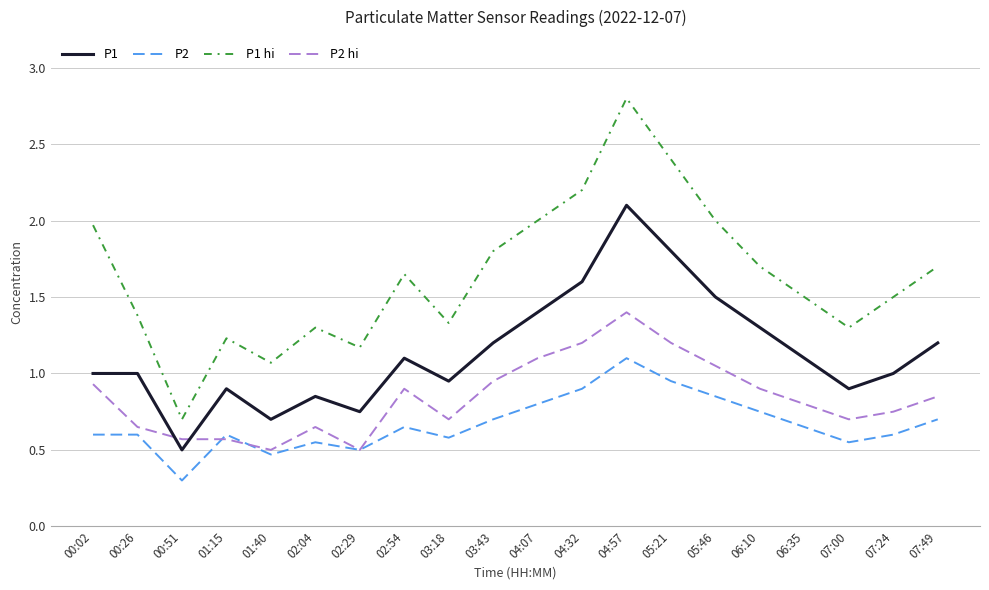

What position from the left is 06:10?

16